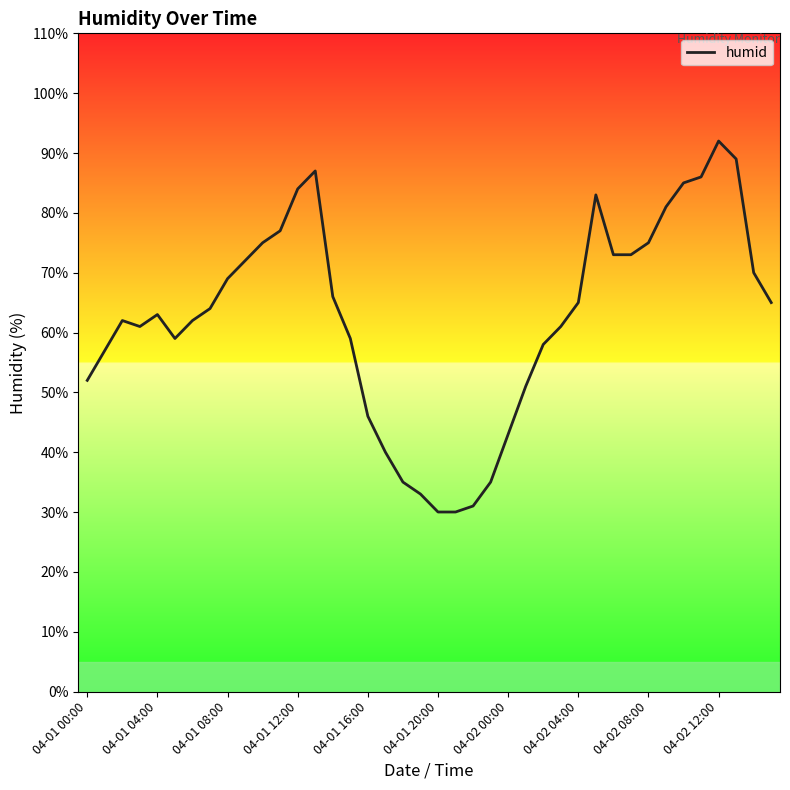

Is this an area chart (filled region under the line)?

No